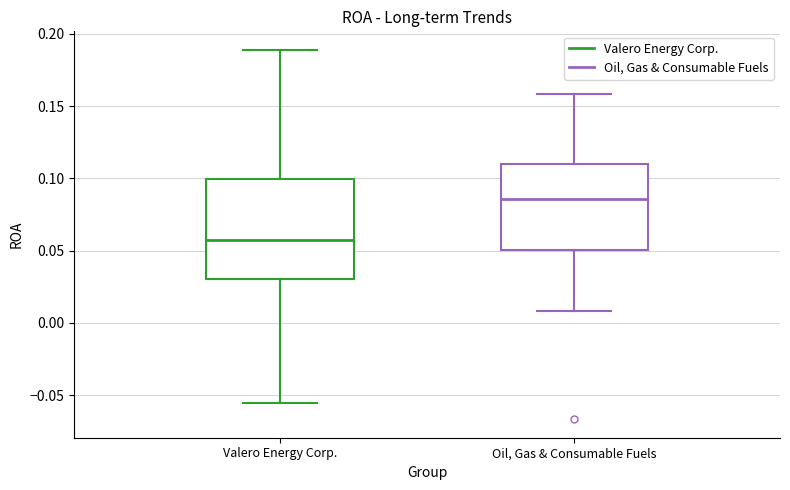

Which box is the tallest, from its lower edge to its upper edge?

Valero Energy Corp.